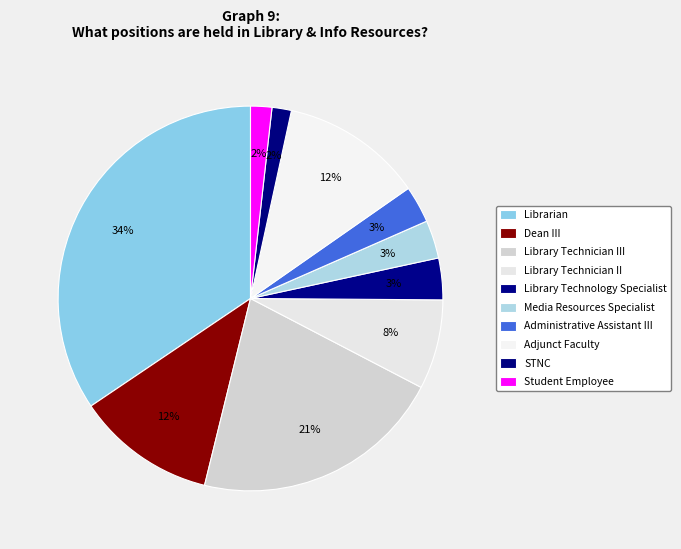

How many slices are in this pie chart?

10